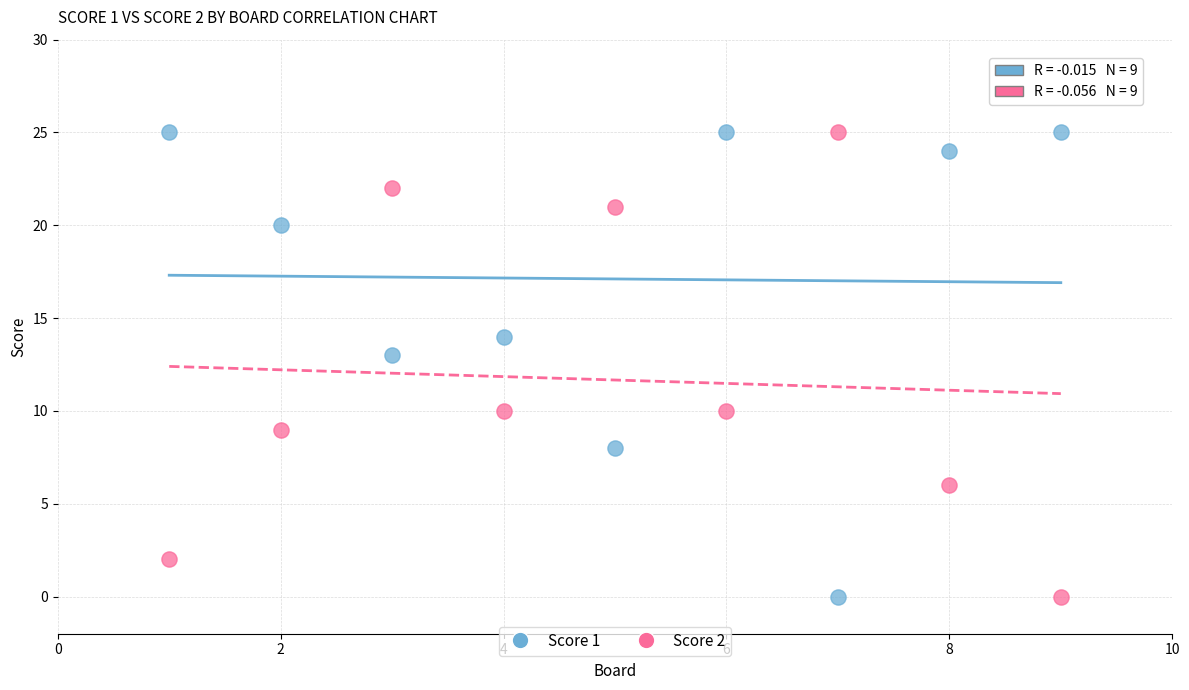

What is the X range (max minus min) for the scatter plot?

8